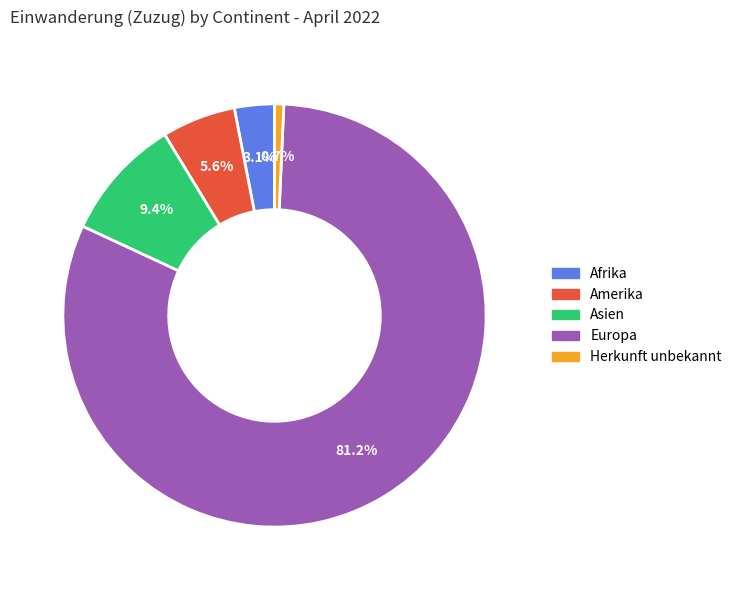

Does any single category account for the majority?

Yes